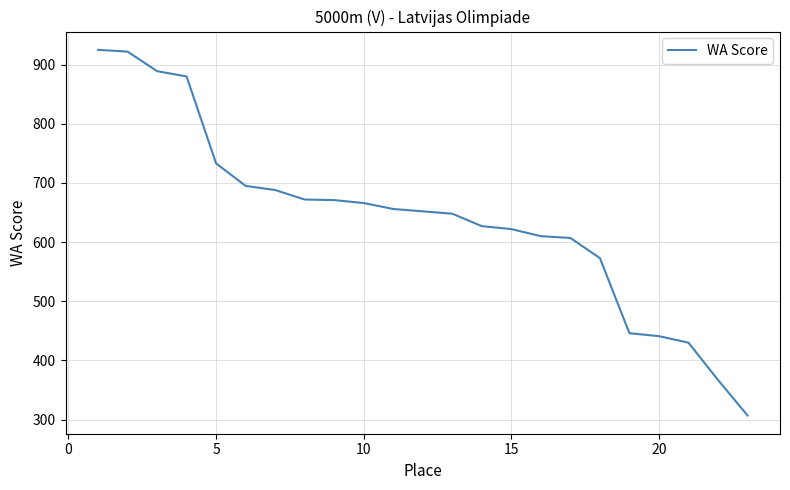

What is the maximum value shown in the chart?

925